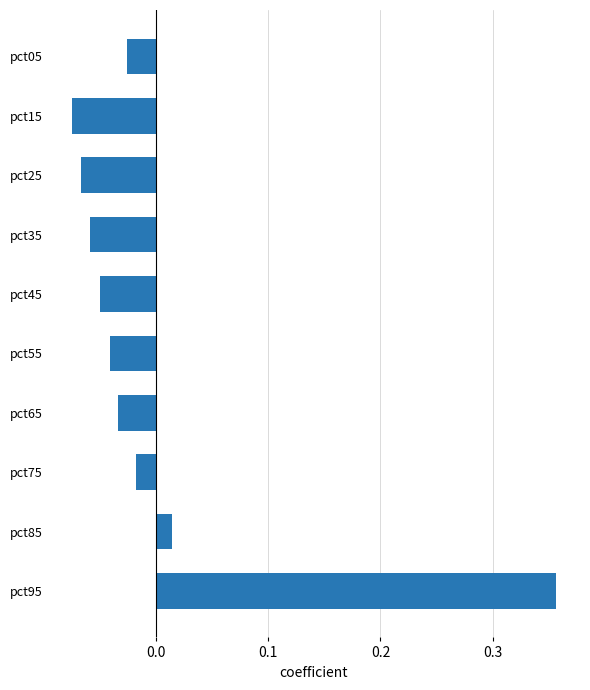

List the labels in order of value, smallest first.

pct15, pct25, pct35, pct45, pct55, pct65, pct05, pct75, pct85, pct95